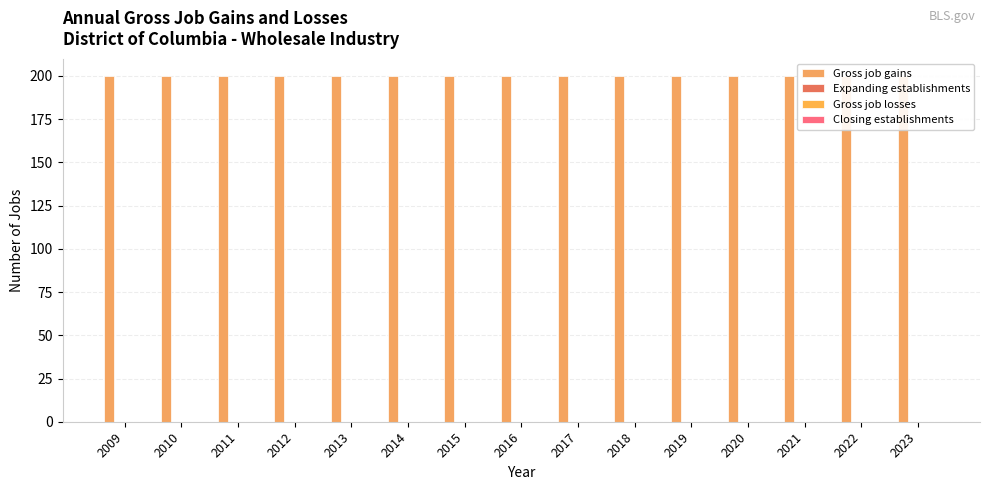

Rank the categories by Gross job losses value from highest to lowest.

2009, 2010, 2011, 2012, 2013, 2014, 2015, 2016, 2017, 2018, 2019, 2020, 2021, 2022, 2023